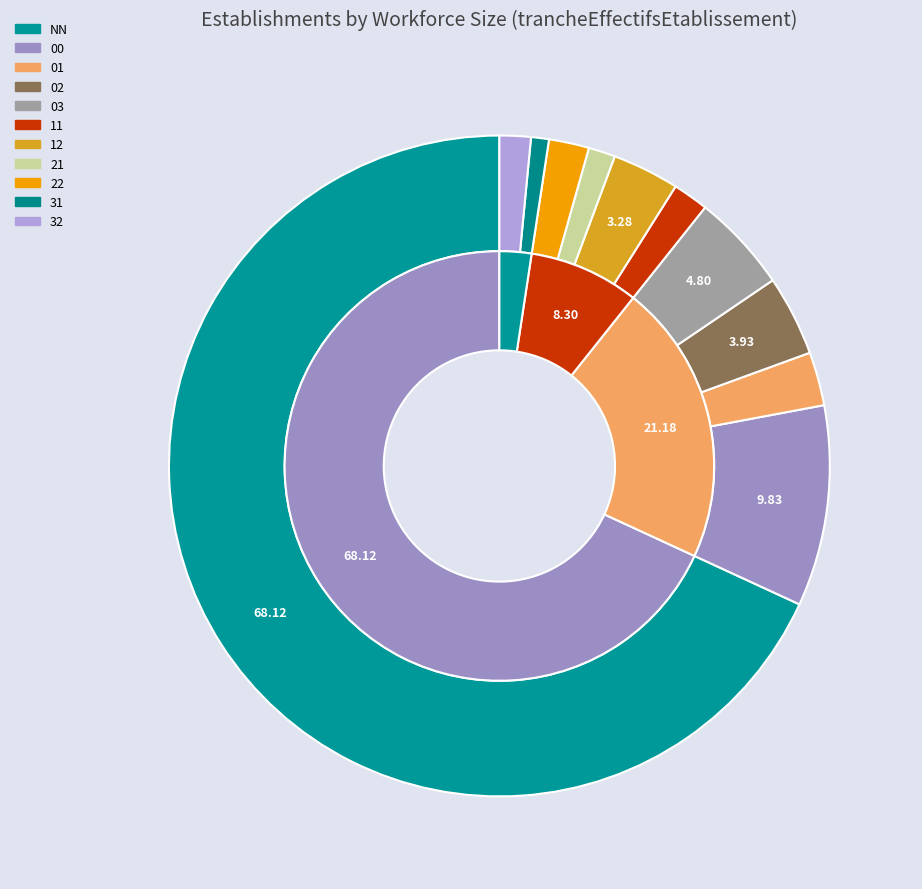

To the nearest percent, what is the difference between the 12 and 11 slice percentages?

2%